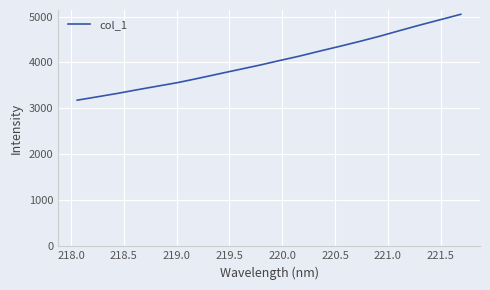

What is the minimum value shown in the chart?

3180.1